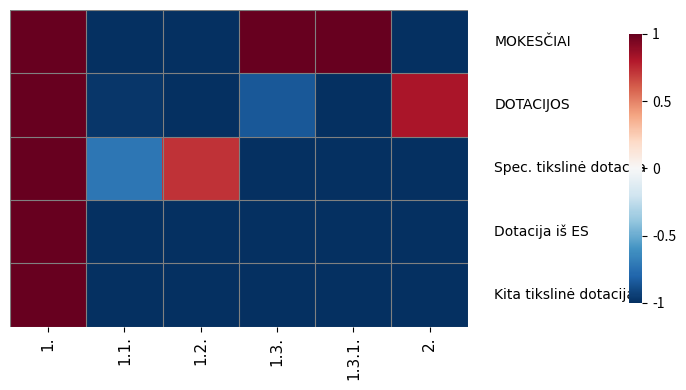

How many data points does each series have?

6